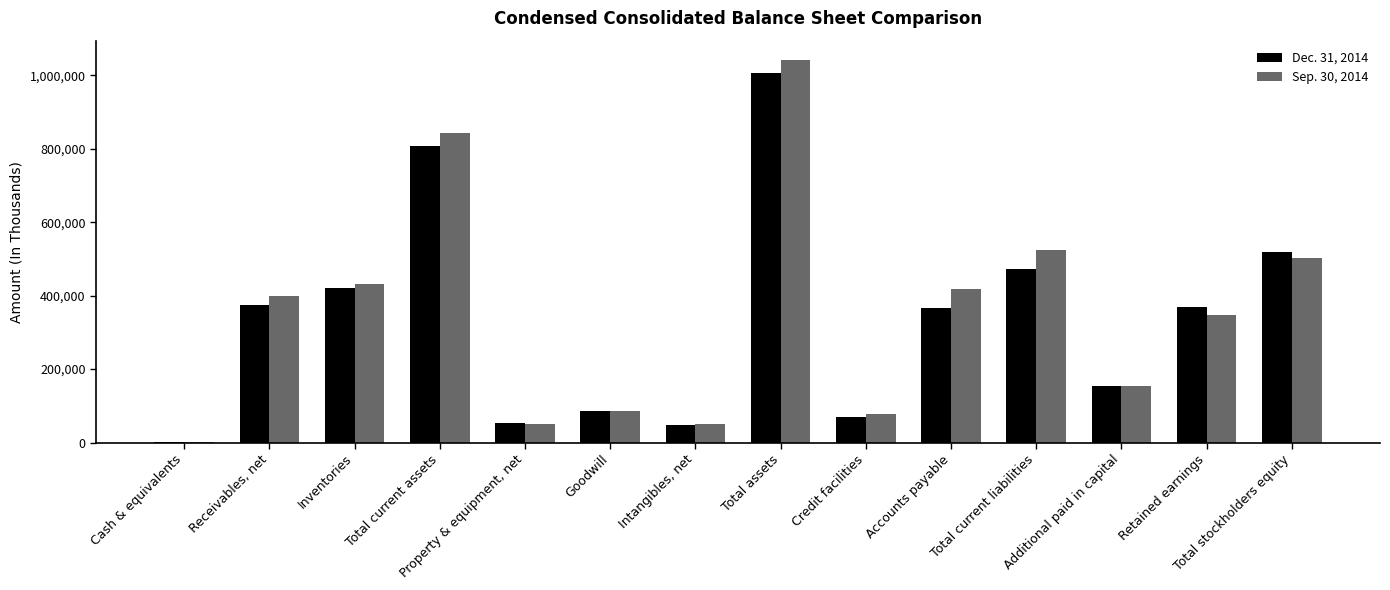

True or false: Sep. 30, 2014 has a value of 398990 at Receivables, net.

True